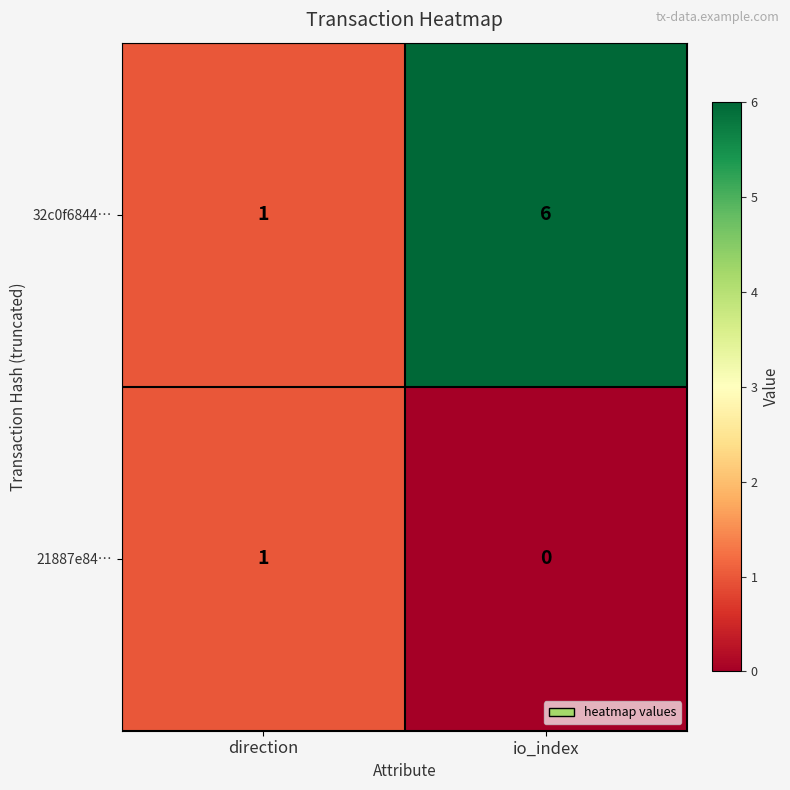

Rank the series at io_index from highest to lowest value.

32c0f6844…, 21887e84…